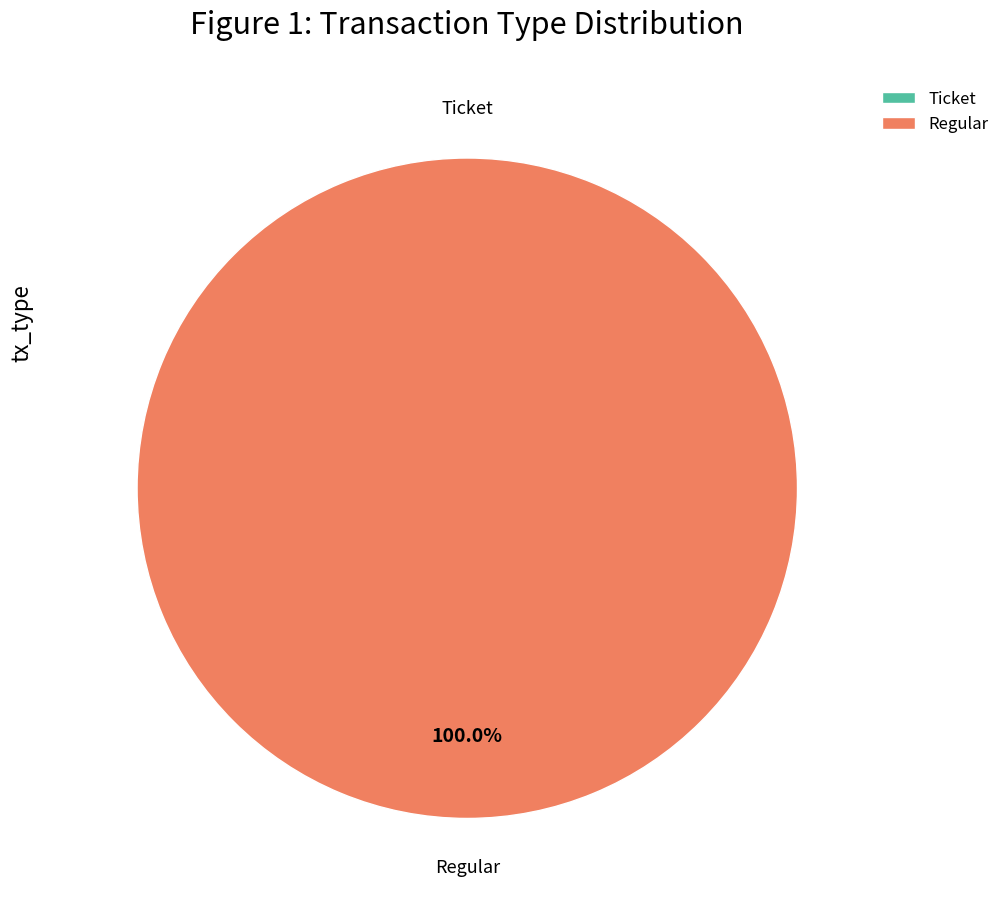

Is the sum of Ticket and Regular greater than half?

Yes